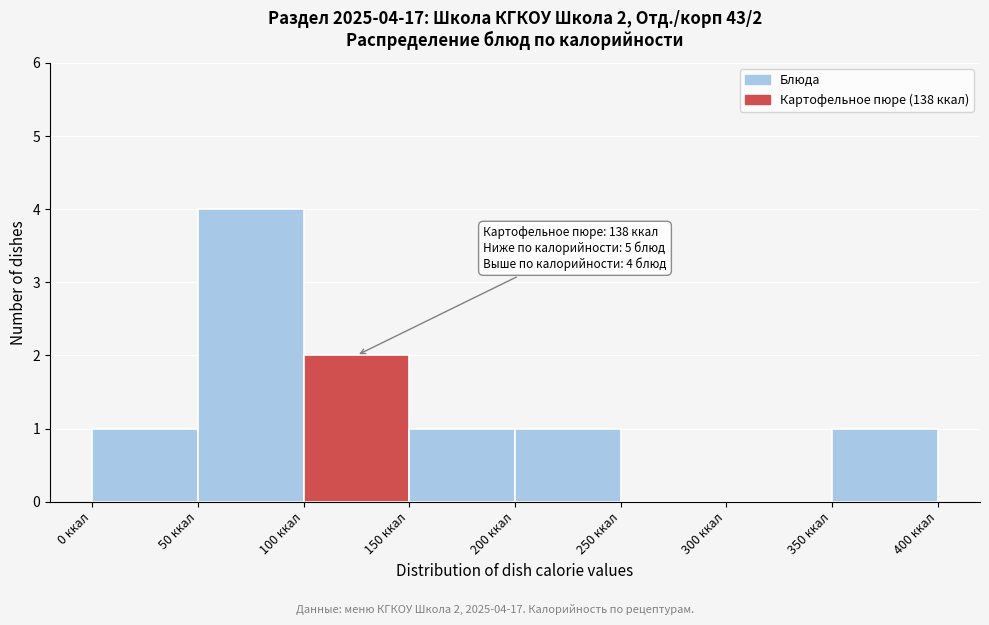

Over which range of the x-axis is the bar tallest?

50 to 100